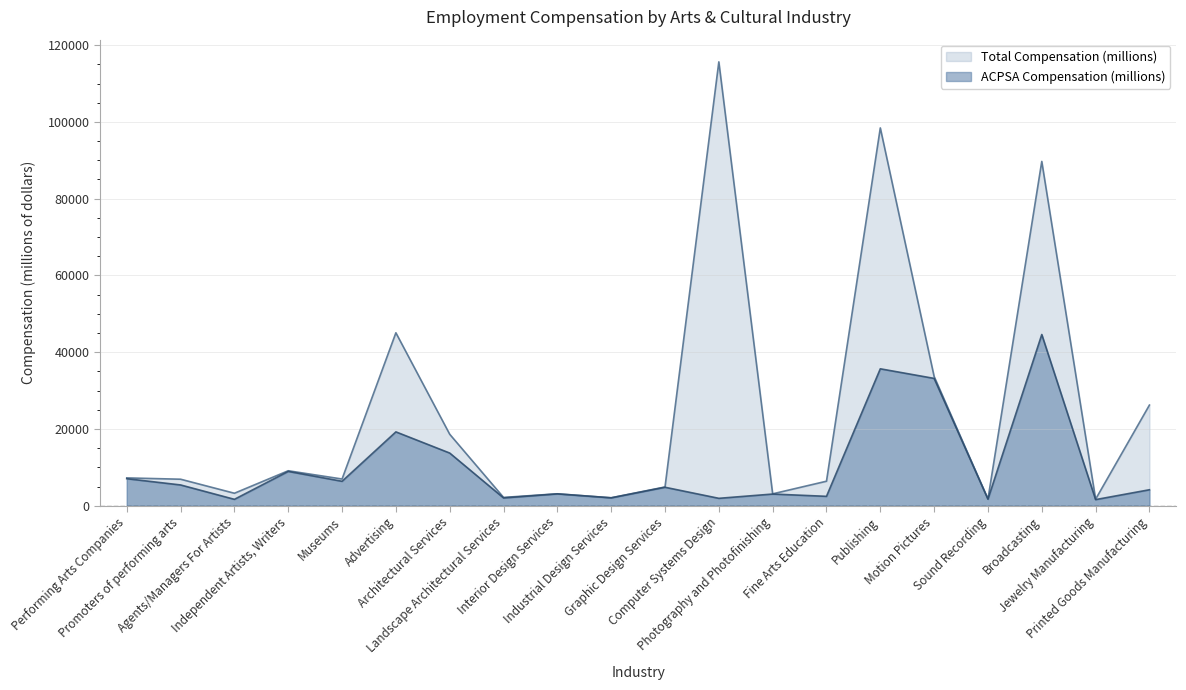

What is the difference between the highest and lowest values at Architectural Services?

4897